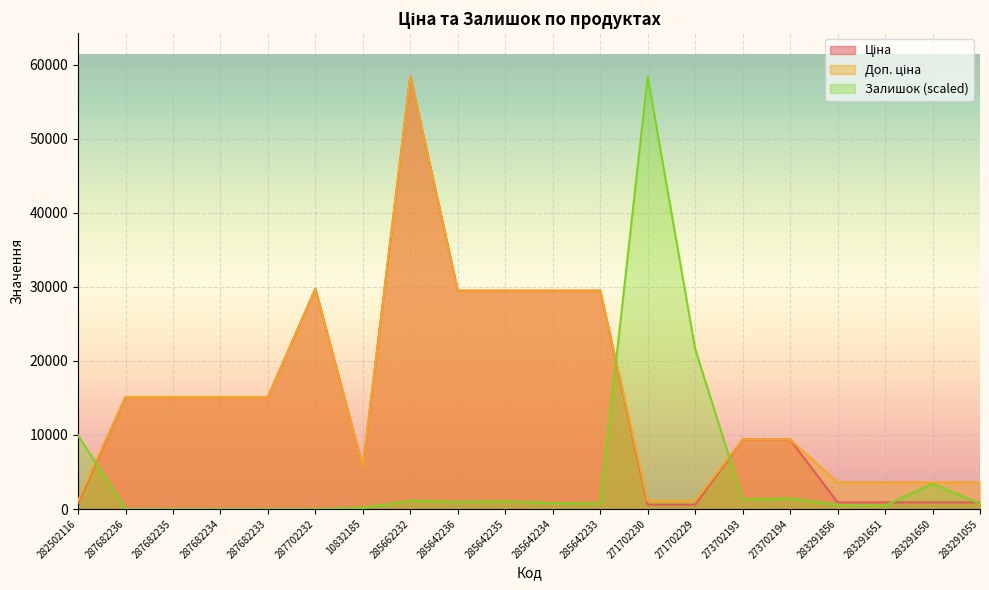

What is the sum of the Доп. ціна values at 282502116 and 285642235?

30600.7